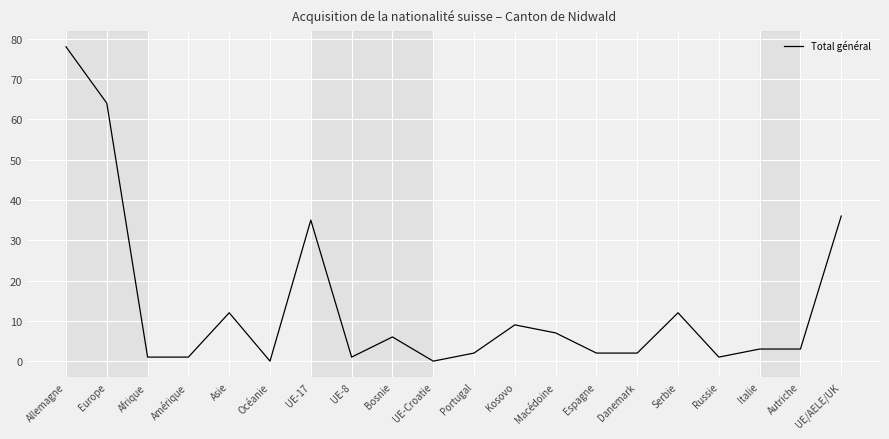

Reading left to right, what are all the values shown in this chart?

78	64	1	1	12	0	35	1	6	0	2	9	7	2	2	12	1	3	3	36